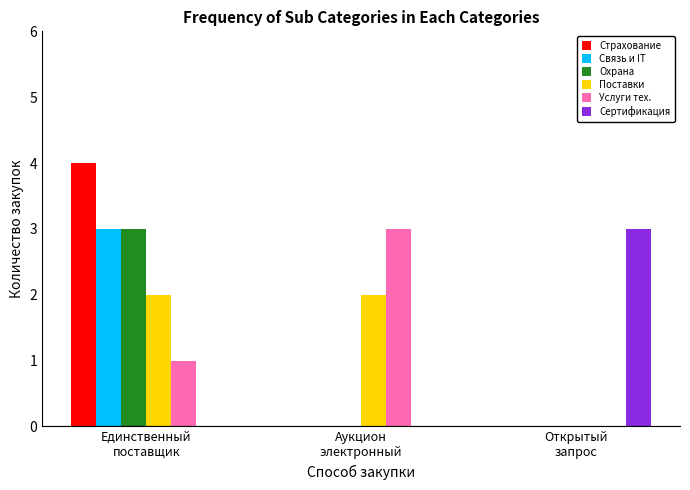

The Связь и IT series shows 3 at Единственный
поставщик. True or false?

True